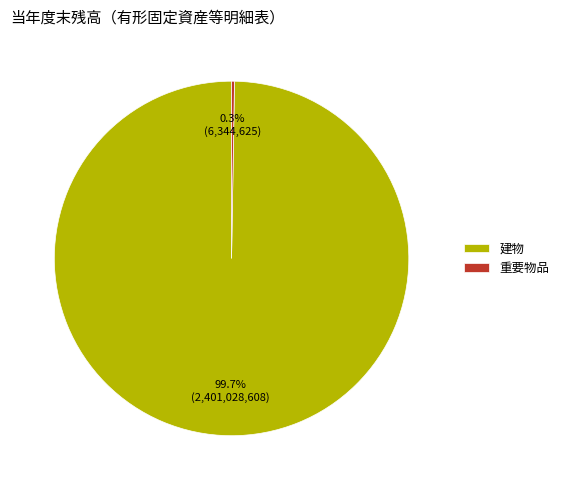

Is there a majority slice in this chart?

Yes